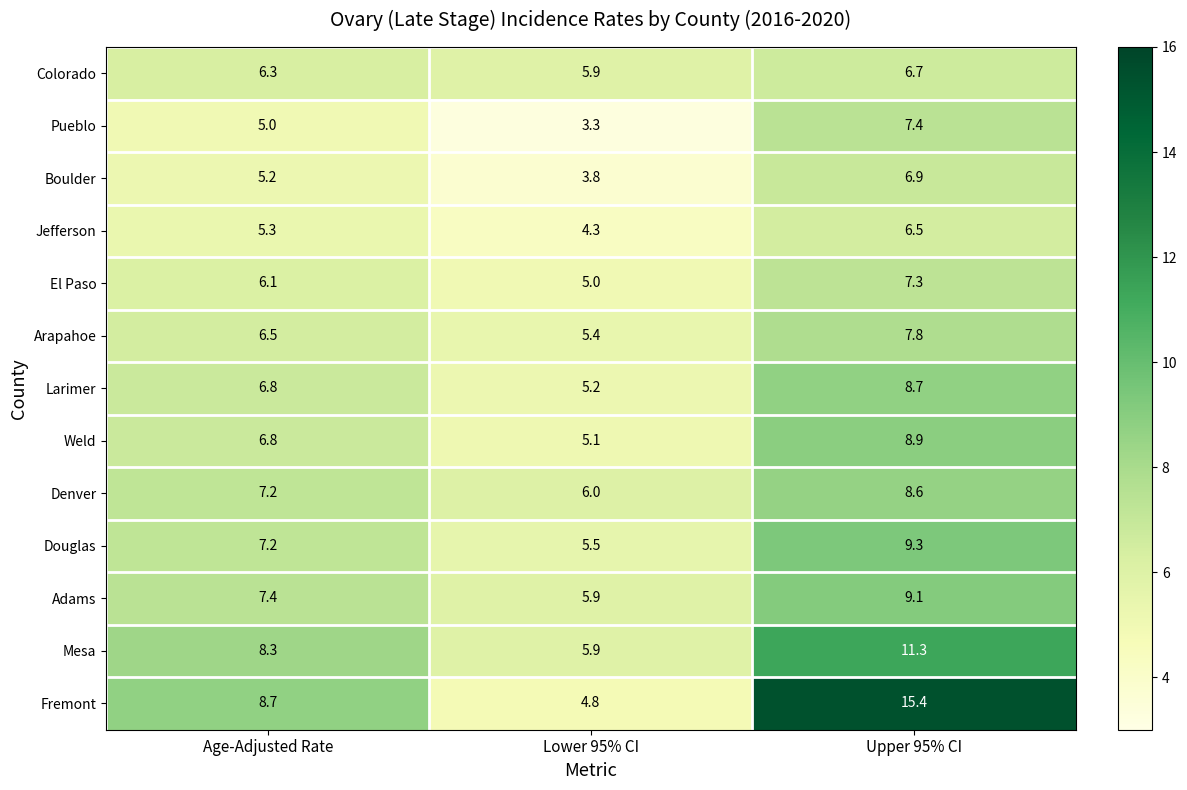

At which label is Weld closest to 7?

Age-Adjusted Rate